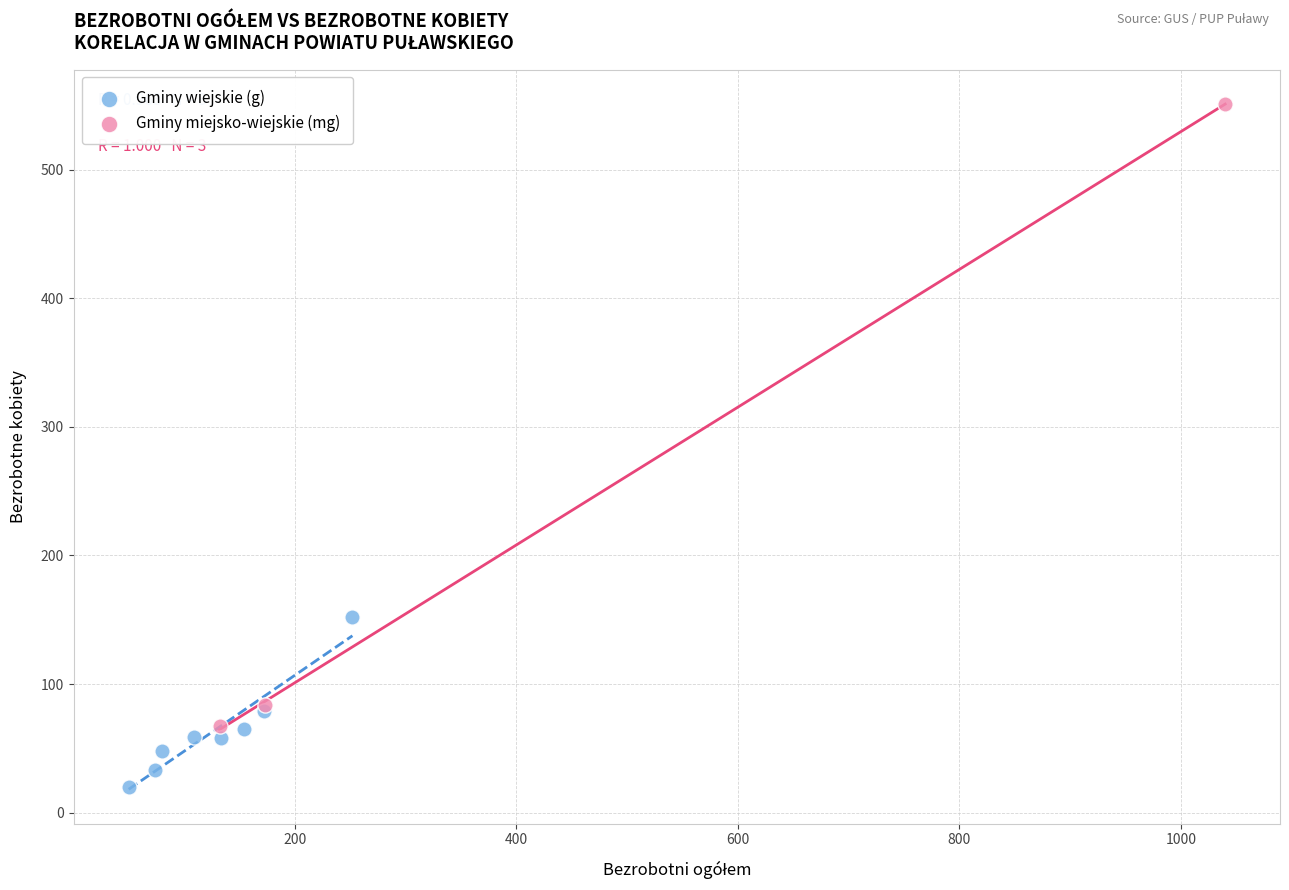

What are all the series names shown in the legend?

Gminy wiejskie (g), Gminy miejsko-wiejskie (mg)